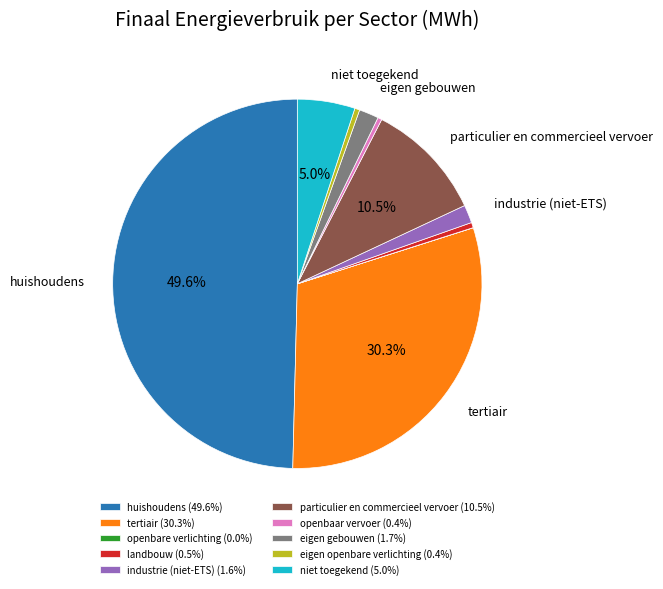

Combined, do huishoudens (49.6%) and niet toegekend (5.0%) account for over 50%?

Yes